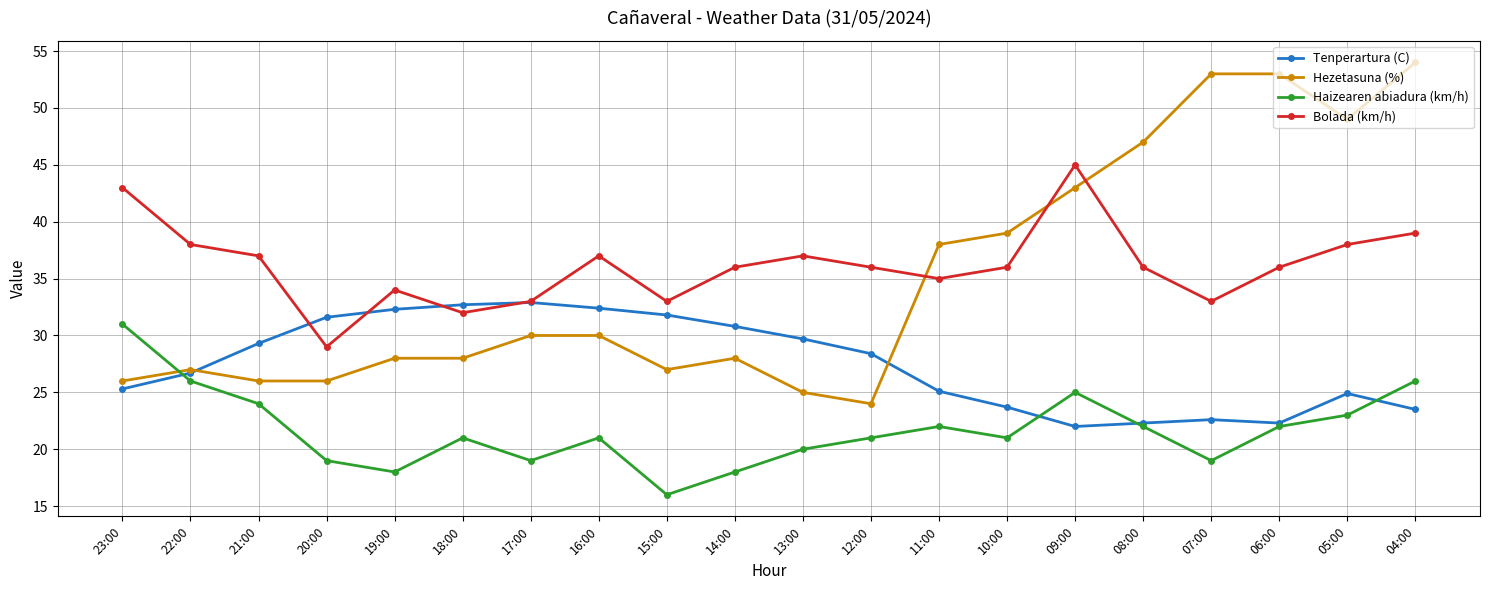

What is the approximate value of Hezetasuna (%) at 10:00?

39.0